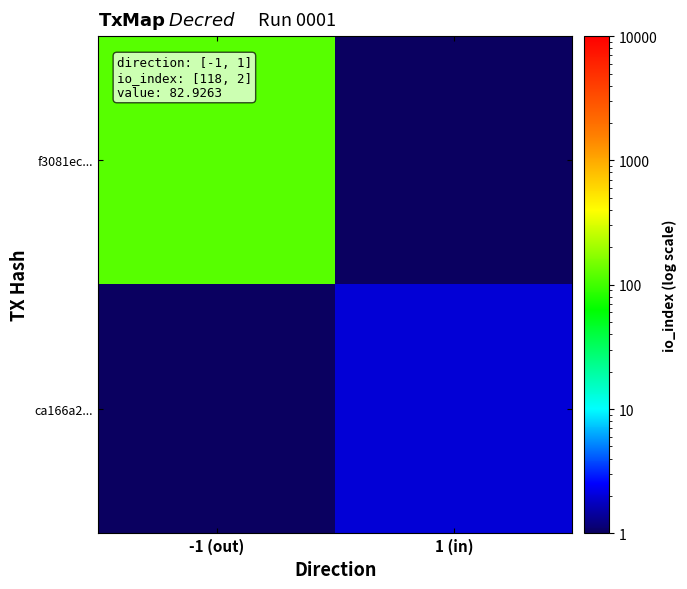

At which category does the chart reach its minimum across all series?

1 (in)